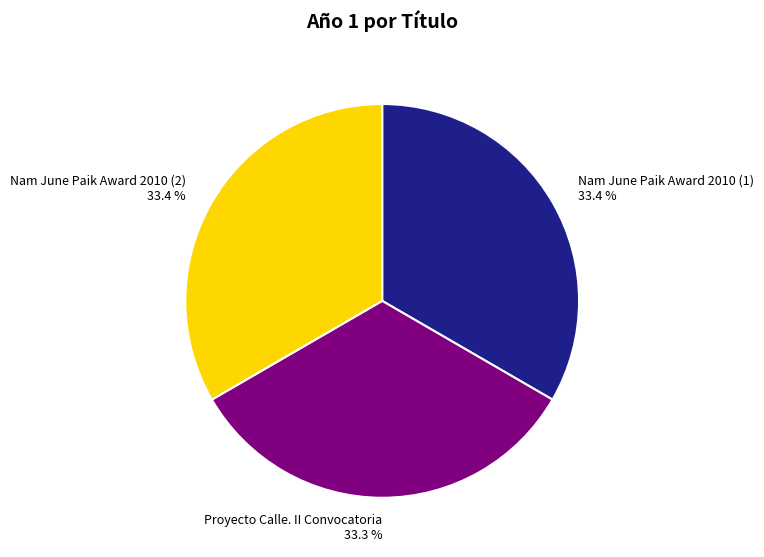

True or false: Nam June Paik Award 2010 (1) accounts for 43% of the total.

False